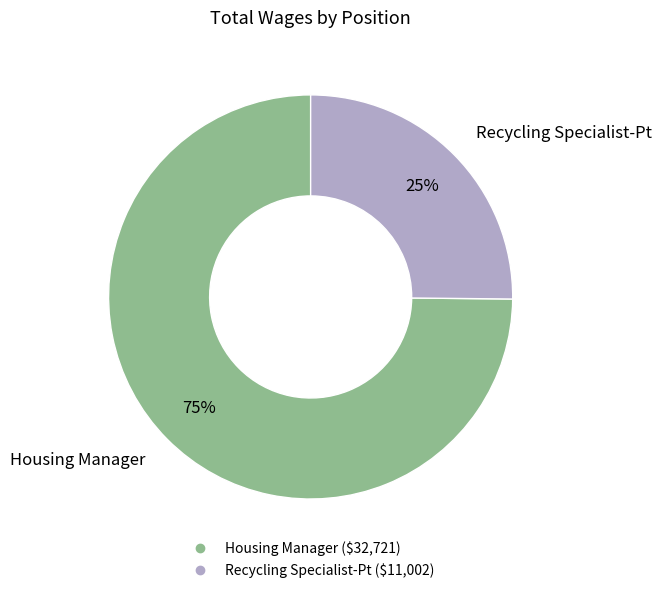

Which slice represents more than half of the pie?

Housing Manager